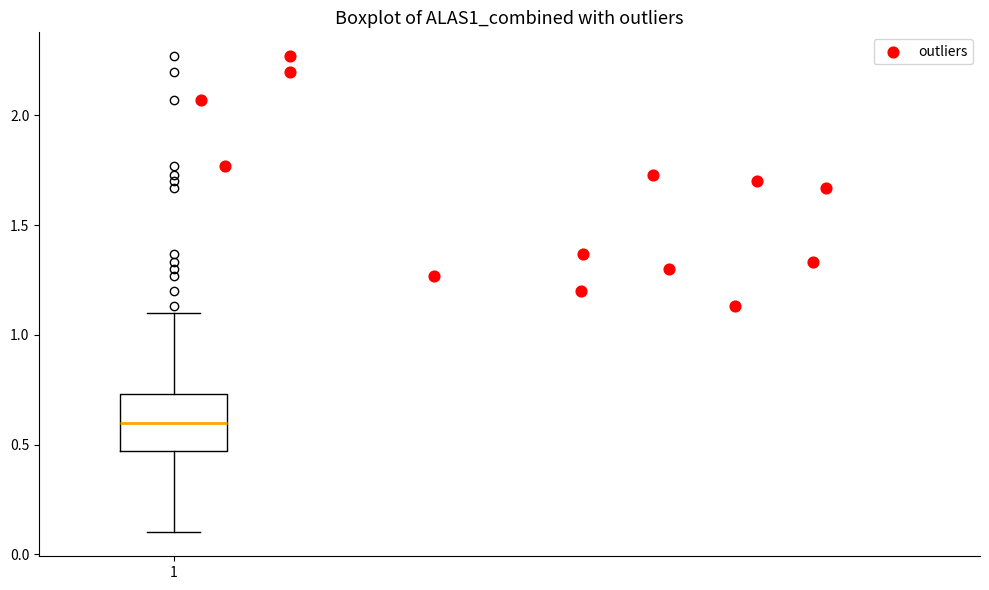

Where does the median line of the box at x = 1 sit on the y-axis? The values are not printed on the chart, so give them approximately, as read against the axis.

0.60